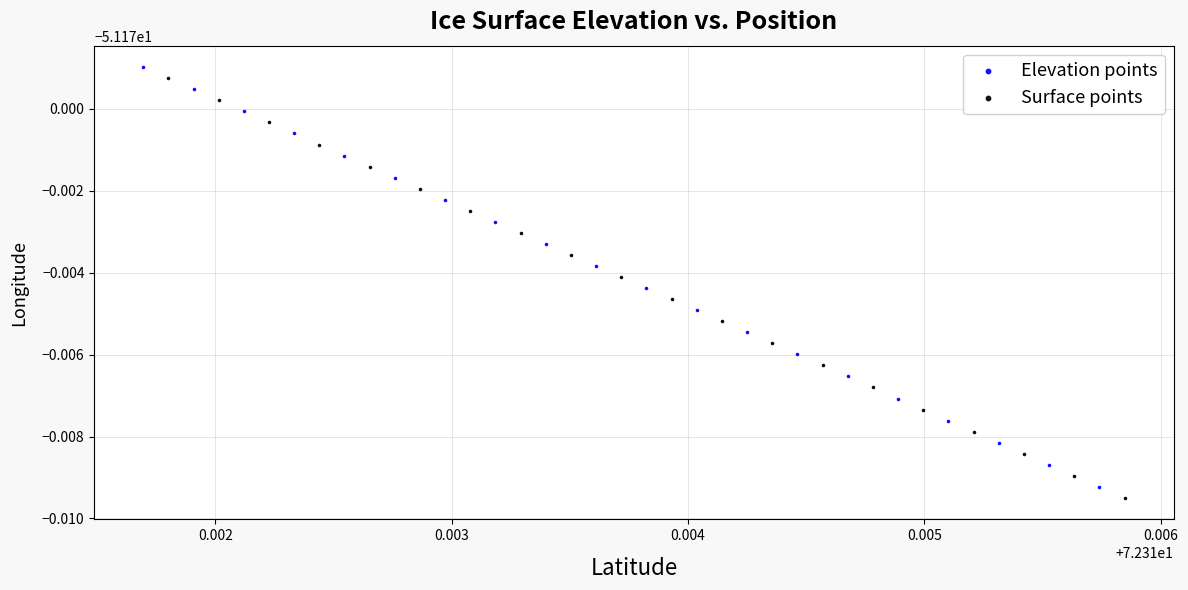

Which series has the largest Y range (max minus min)?

Elevation points